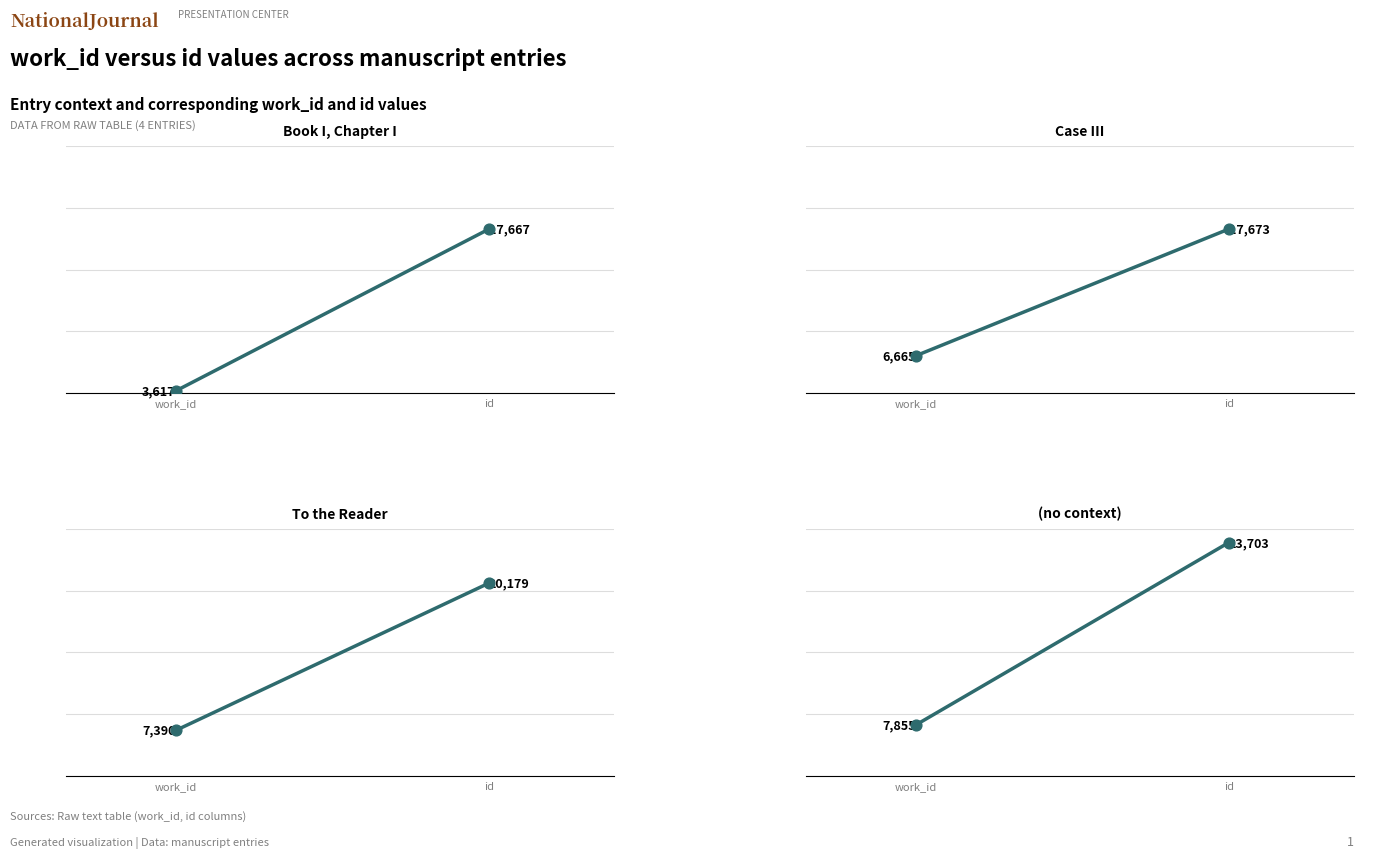

At how many categories does at least one series exceed 7075?

2